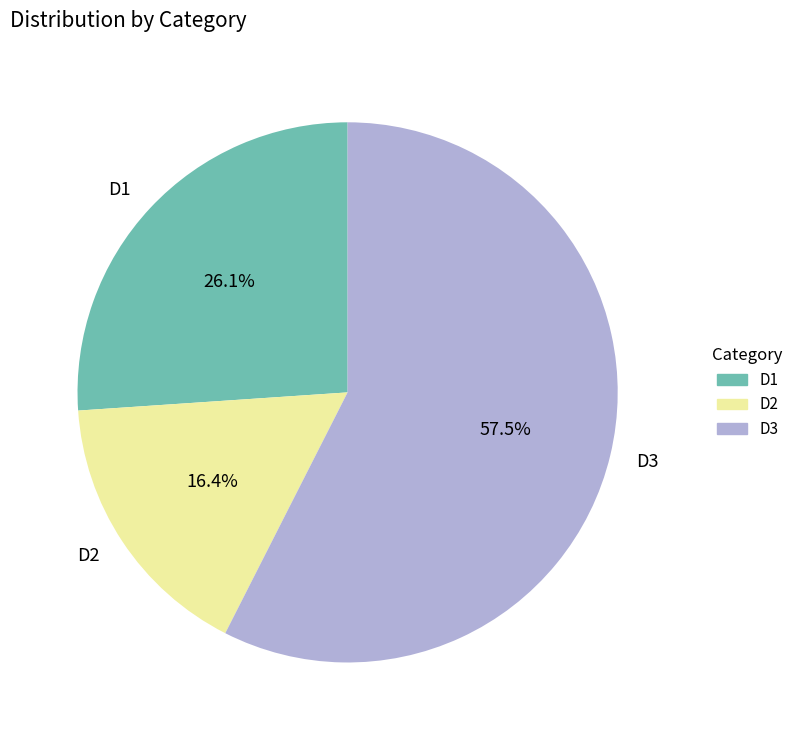

What percentage do D1 and D2 together represent?

42.5%